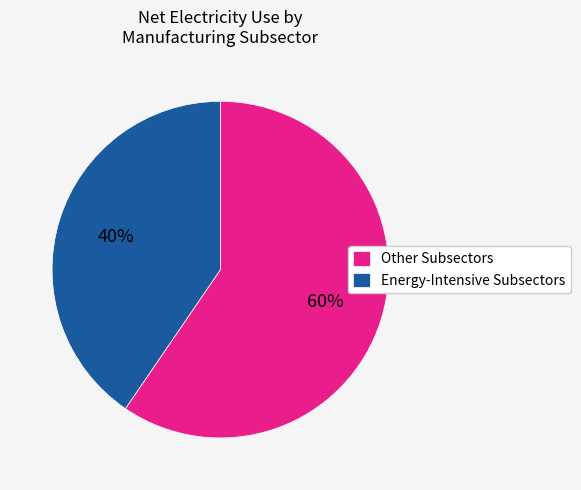

Is there any slice that represents more than half of the pie?

Yes